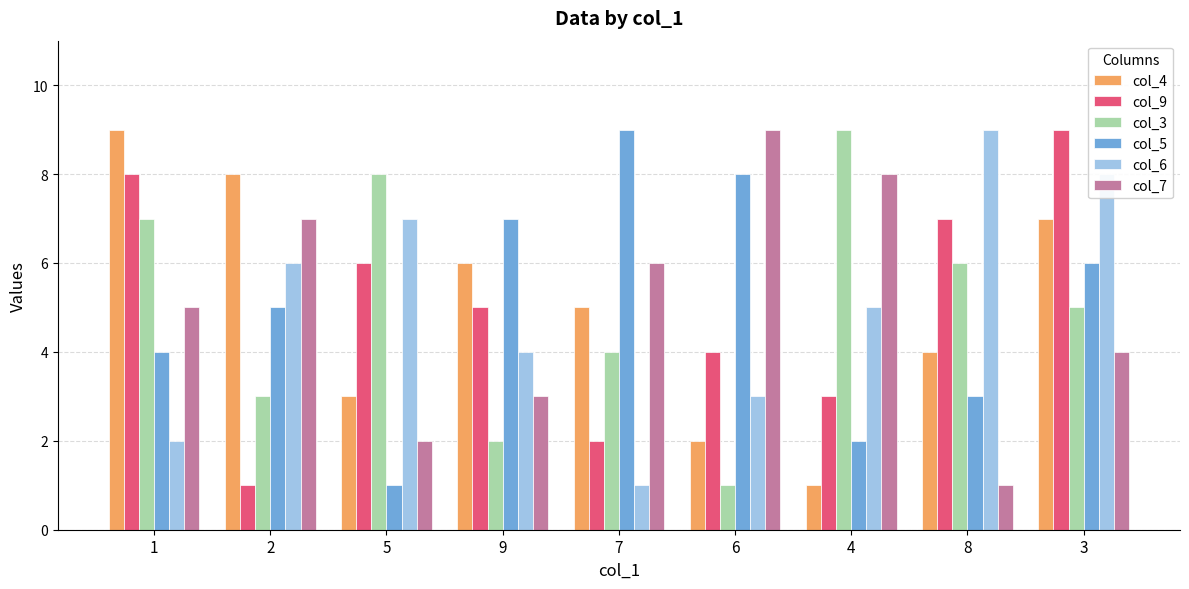

What is the value of the col_3 bar at the 9th from the left?

5